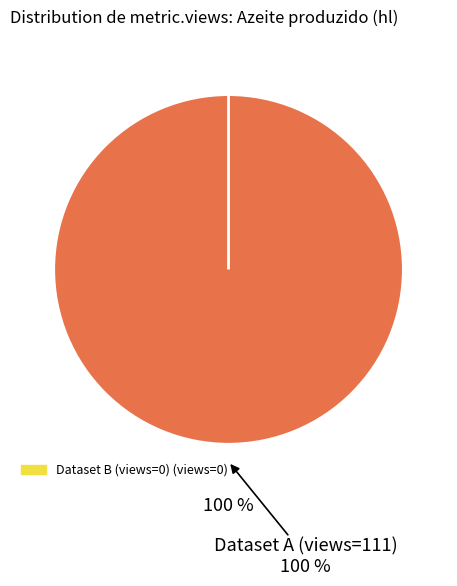

Which slice represents more than half of the pie?

5d37e643454ae30523d447fa